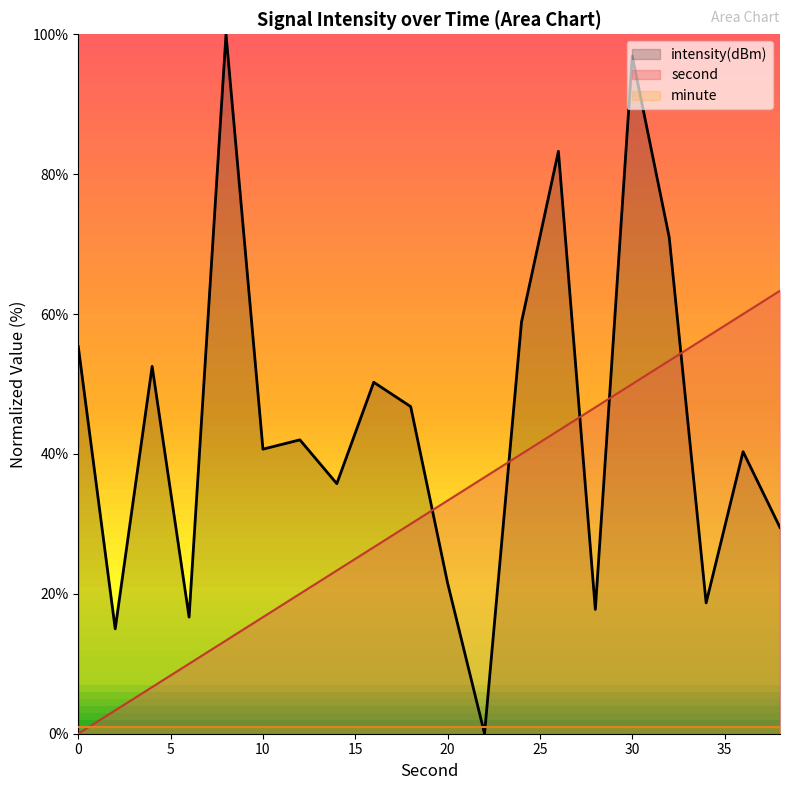

What is the difference between the maximum and second lowest values in the second series?

60.0